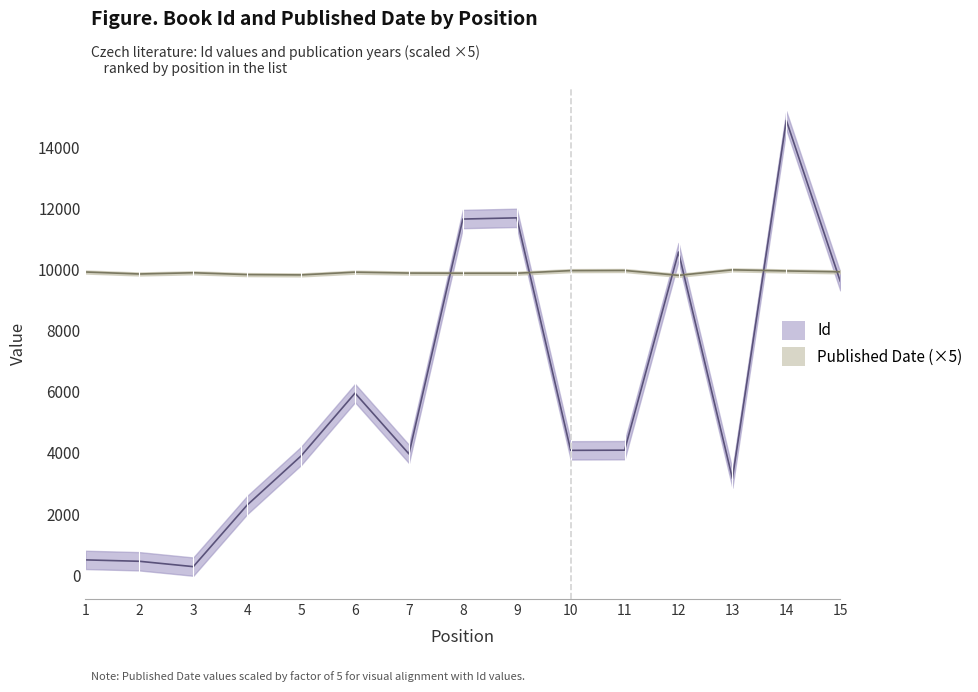

True or false: Id has a value of 7000 at 5.

False